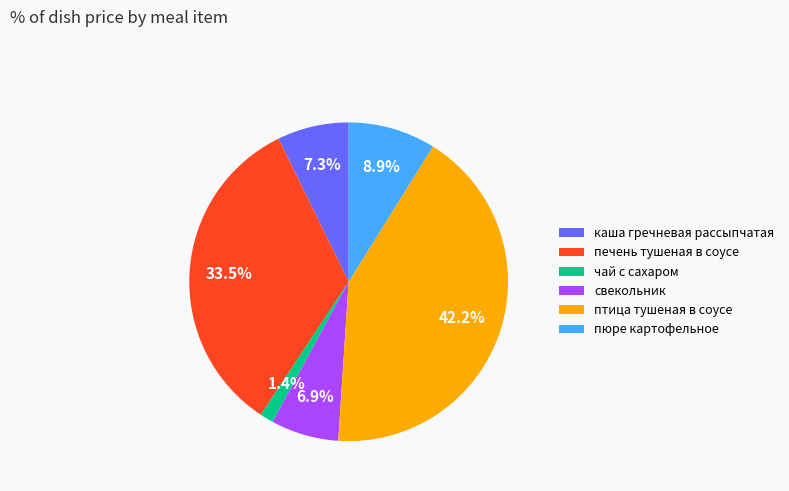

Is there a majority slice in this chart?

No